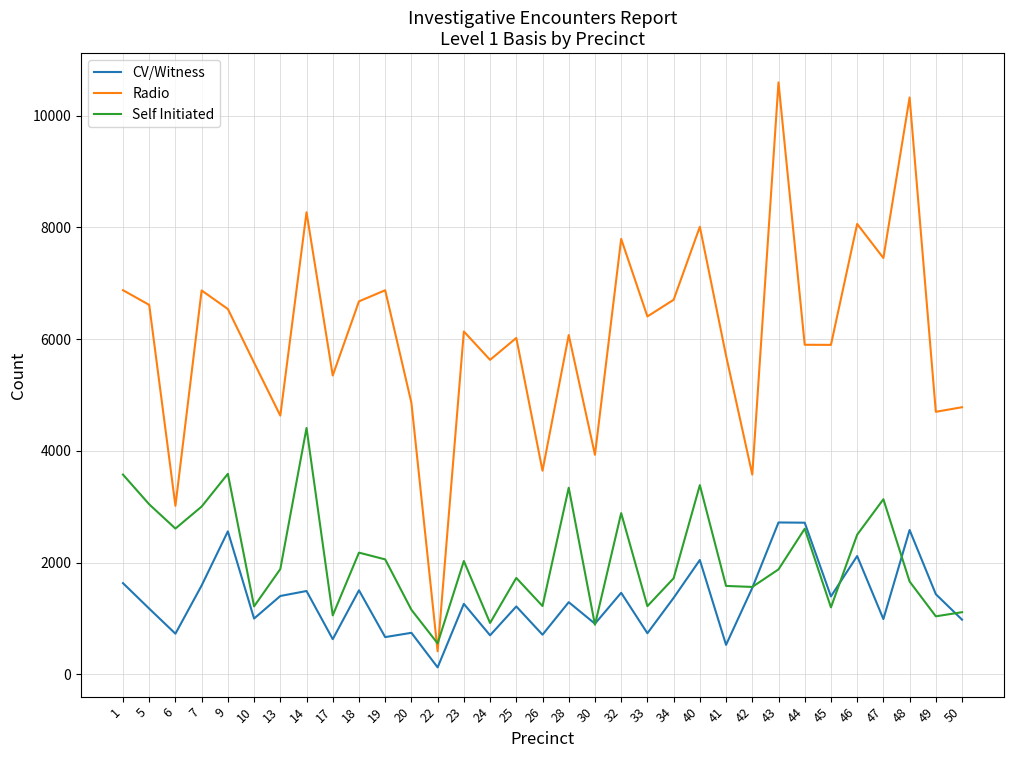

Which category has the highest value across all series?

43